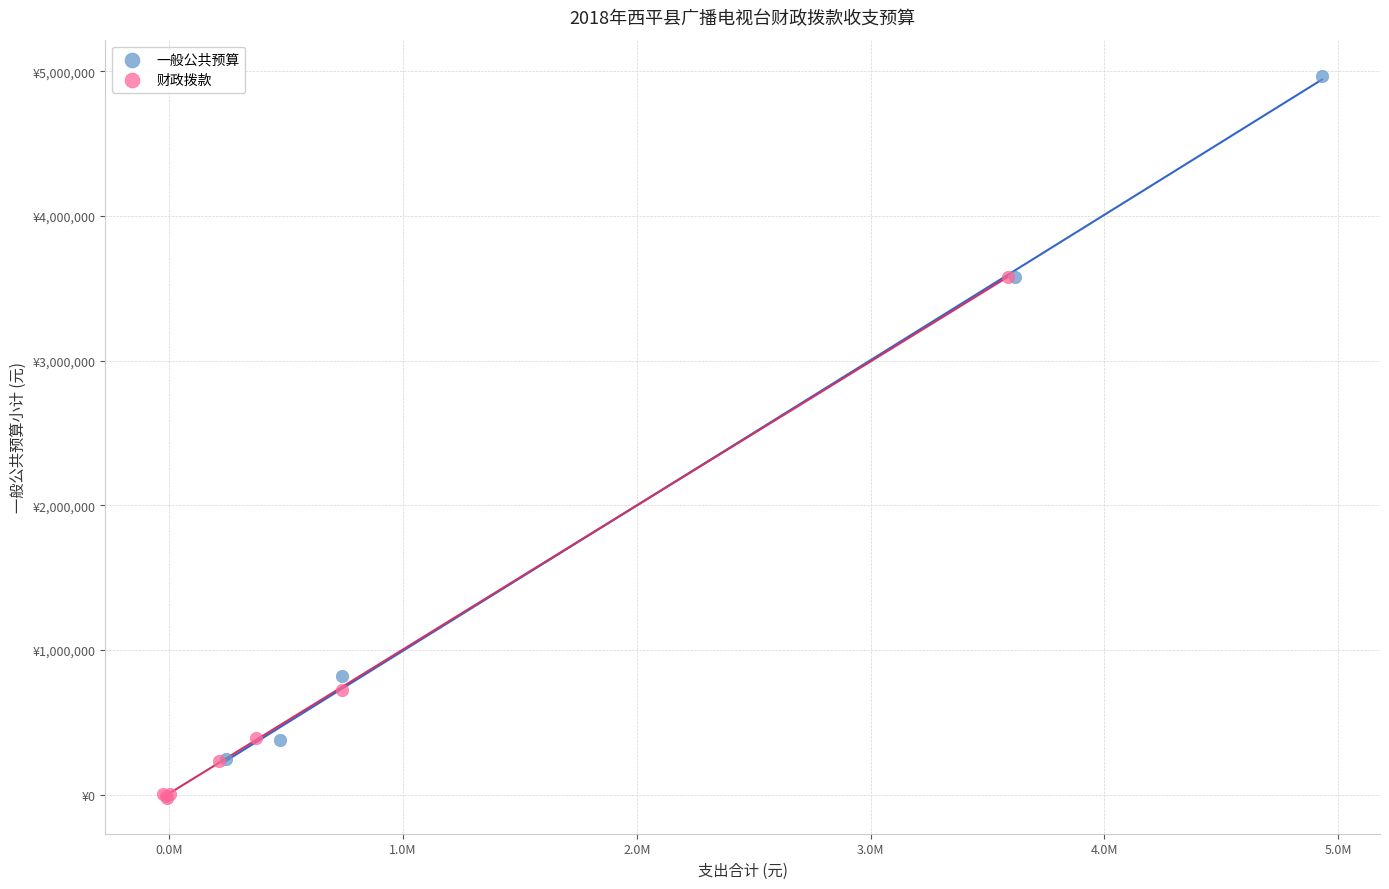

Which series contains the highest Y value?

一般公共预算